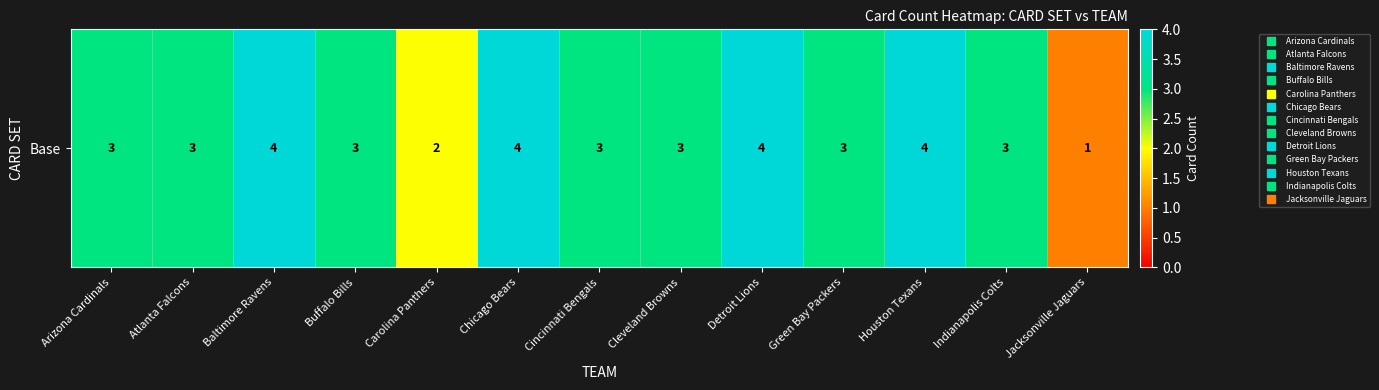

Which category has the highest value across all series?

Baltimore Ravens